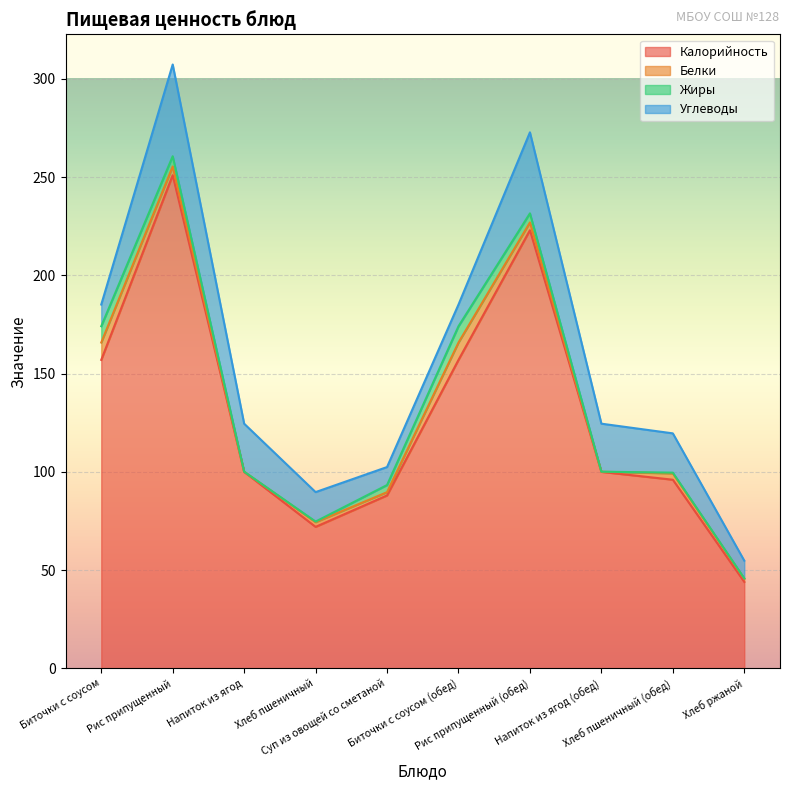

How many data points in Белки are above 3?

5